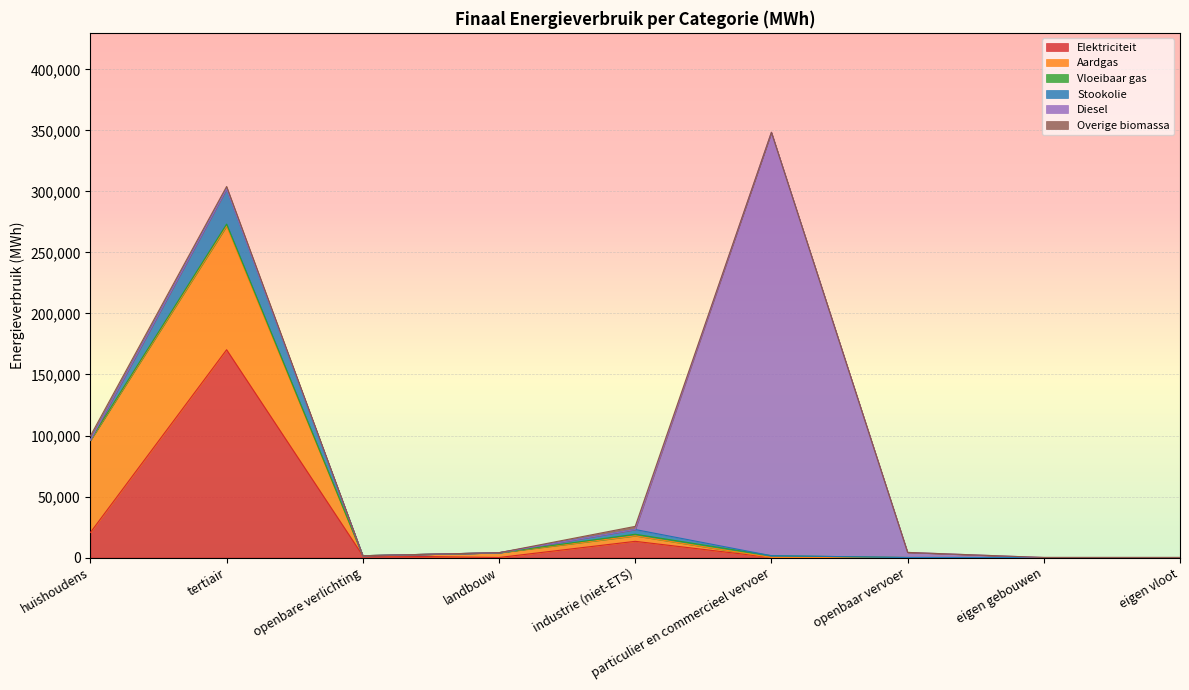

Is the value of Stookolie at landbouw greater than the value of Aardgas at landbouw?

No